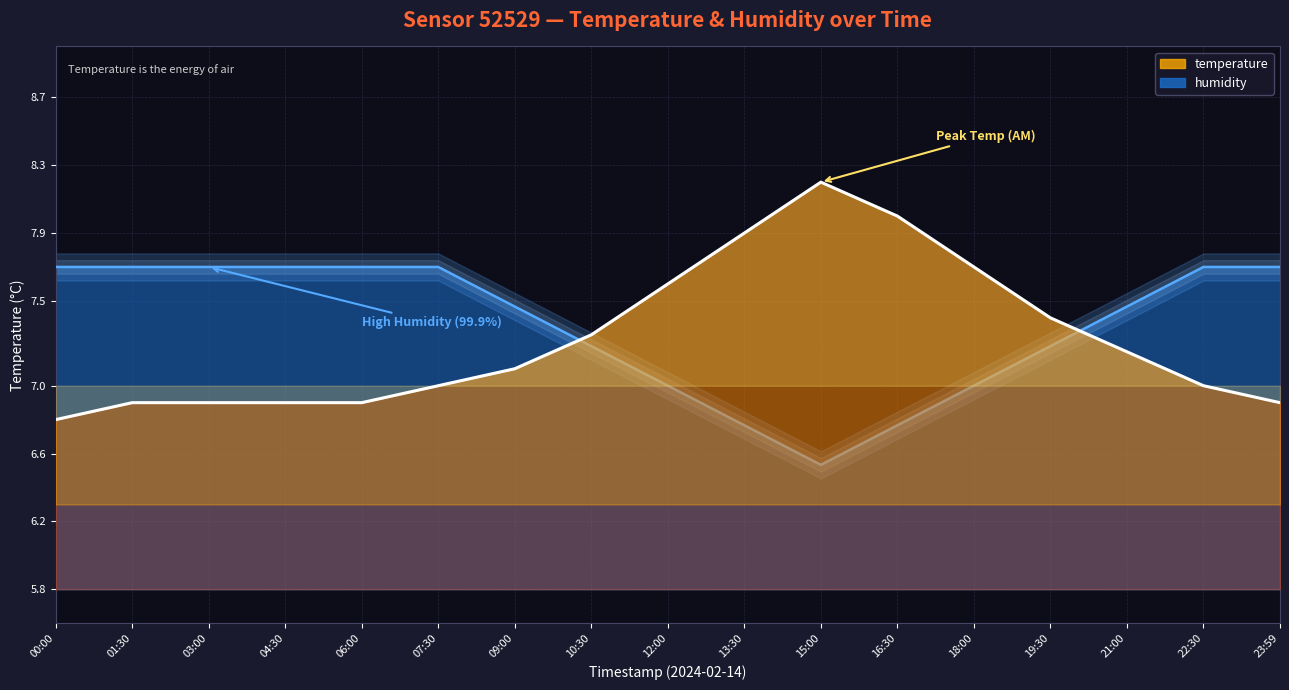

Which series changed the most between 10:30 and 19:30?

temperature